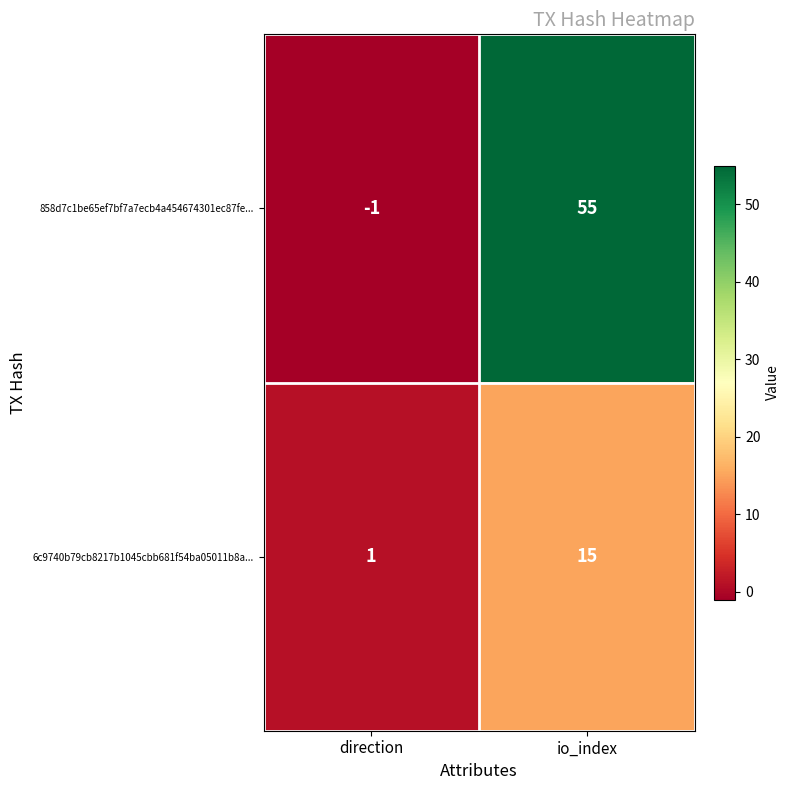

What is the minimum value shown in the chart?

-1